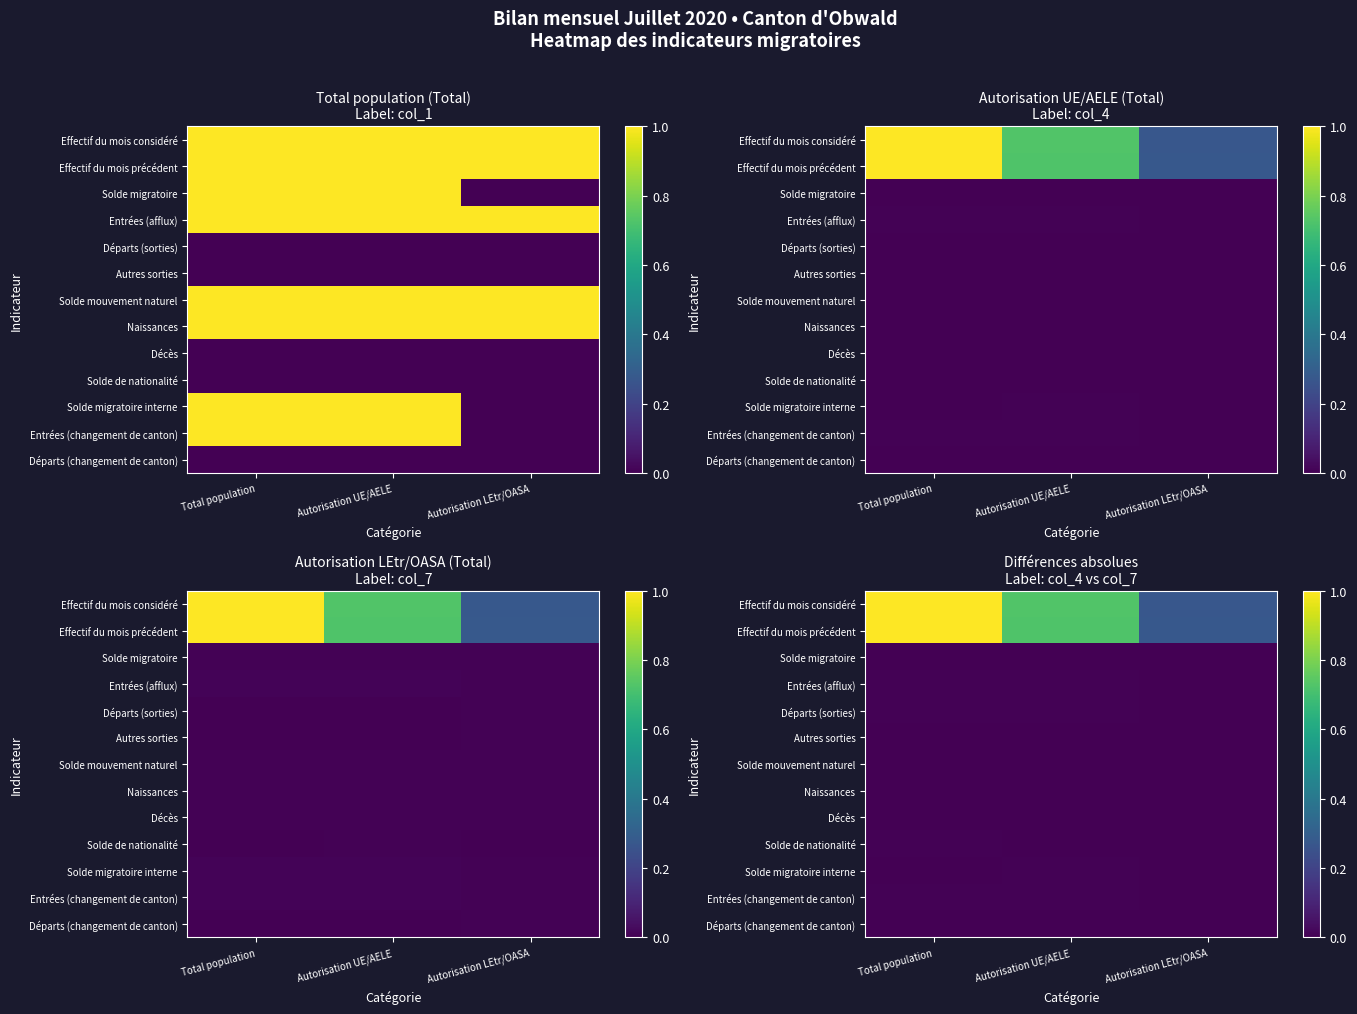

What is the spread (max minus min) of values at Autorisation UE/AELE?

0.7